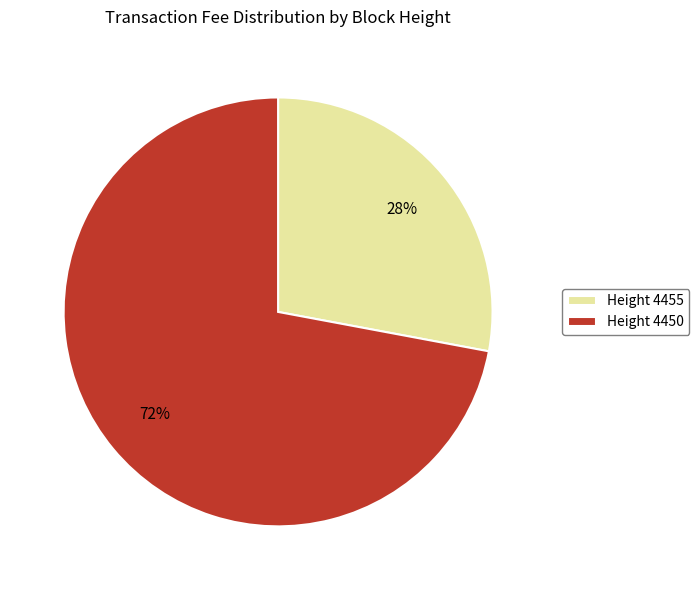

Rank the categories by value from highest to lowest.

Height 4450, Height 4455